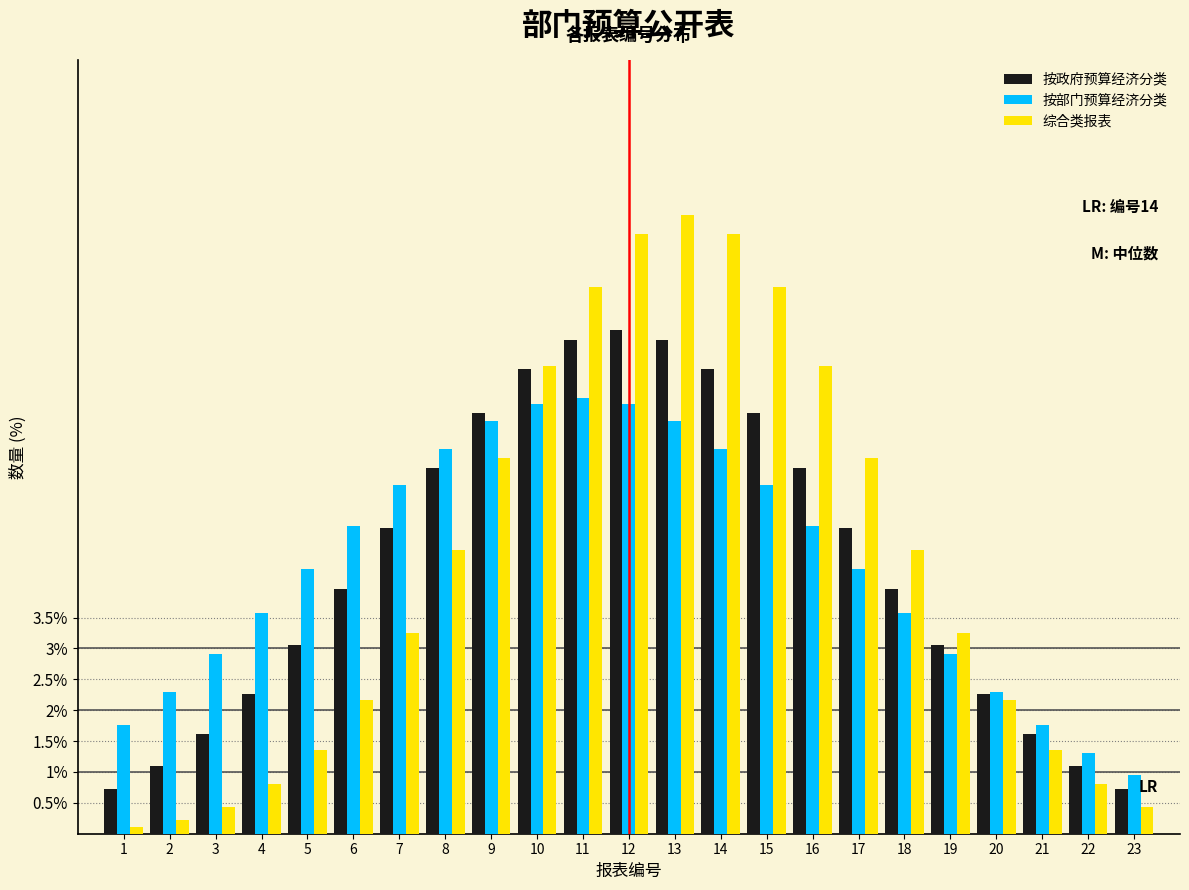

At which label does 综合类报表 reach its peak?

13